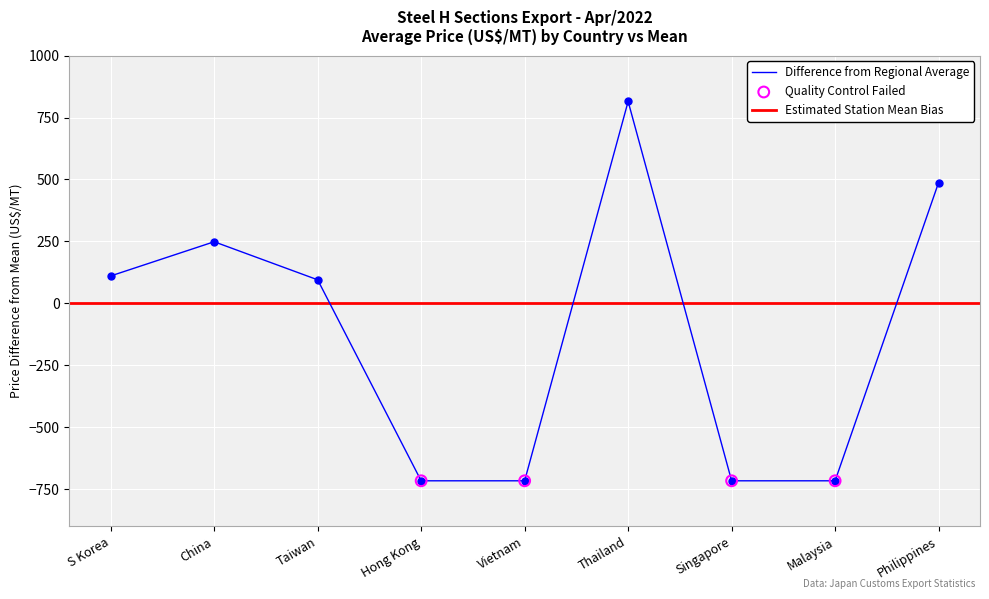

What is the change in value from Vietnam to Thailand?

+1530.9